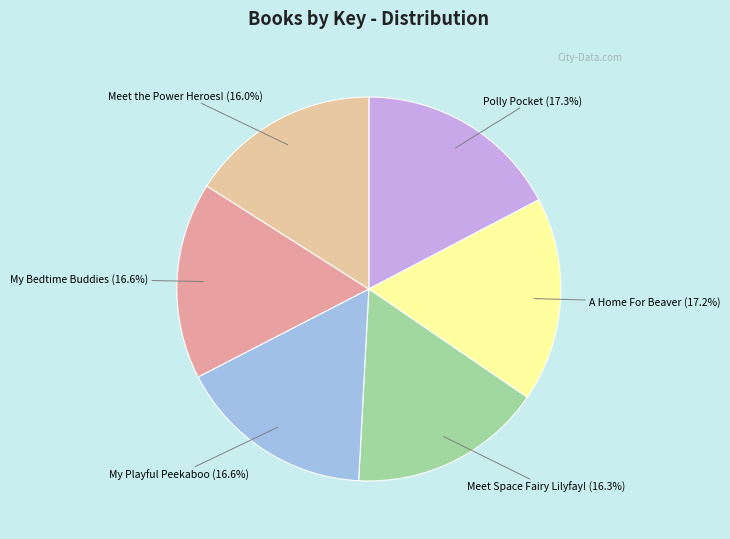

What is the largest slice in the pie chart?

Polly Pocket (216354439)